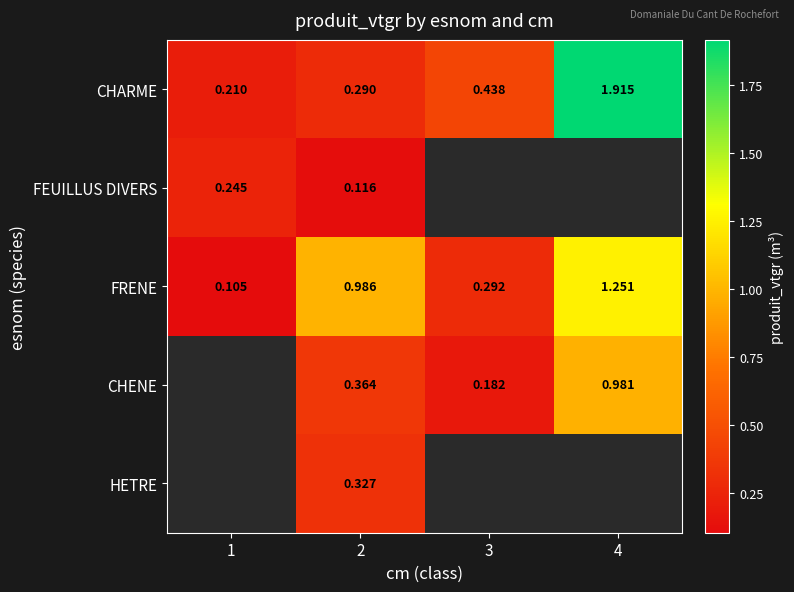

Is the value of FEUILLUS DIVERS at 1 greater than the value of CHENE at 3?

Yes